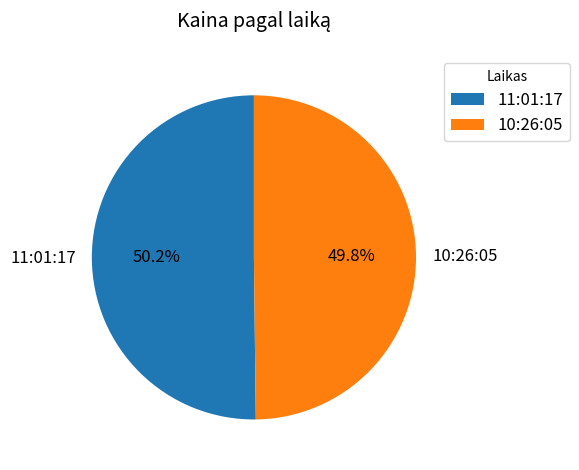

What percentage is the 10:26:05 slice, to the nearest percent?

50%